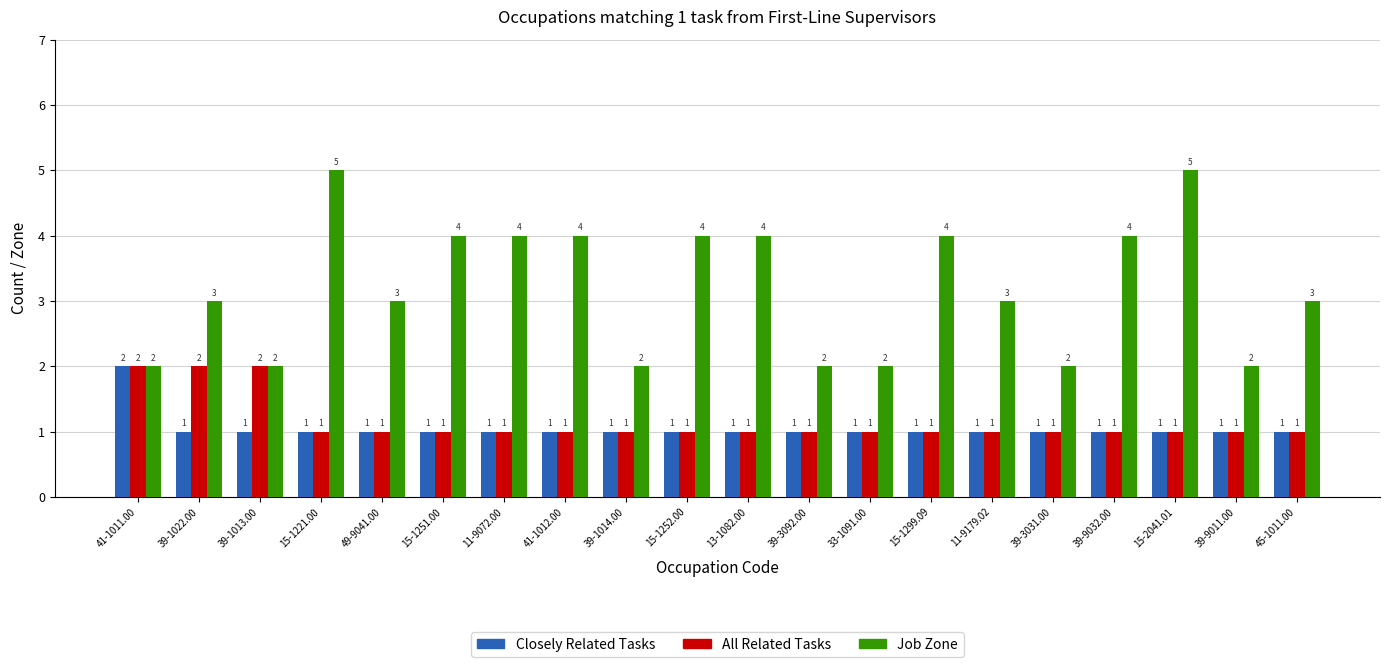

What is the label of the 17th bar from the left?

39-9032.00